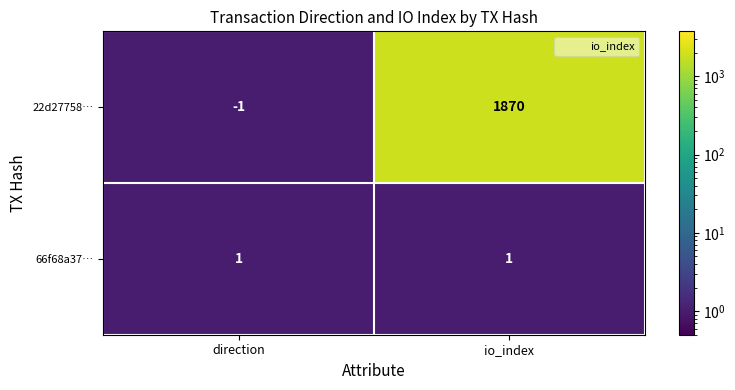

Which series has the widest spread of values?

22d27758…